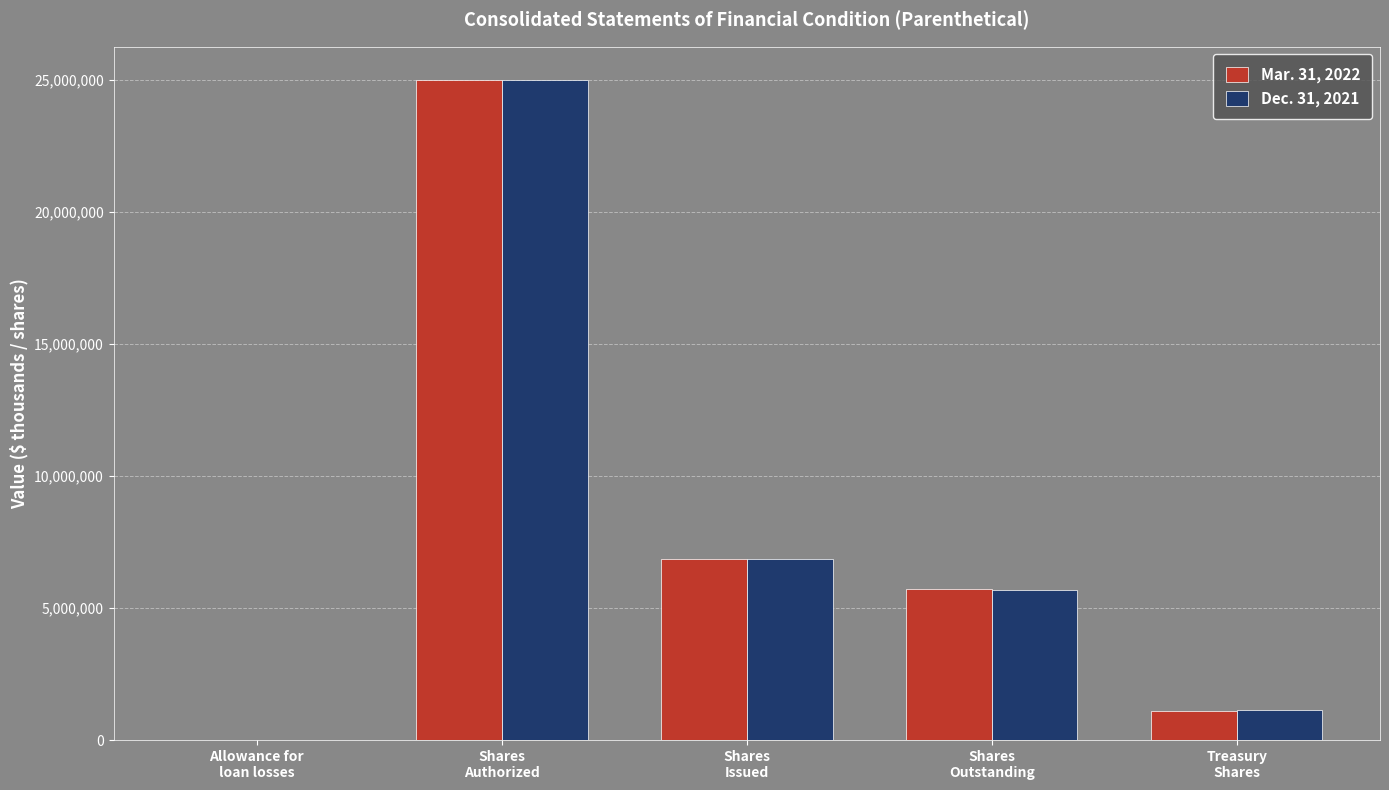

What is the greatest value displayed?

25000000